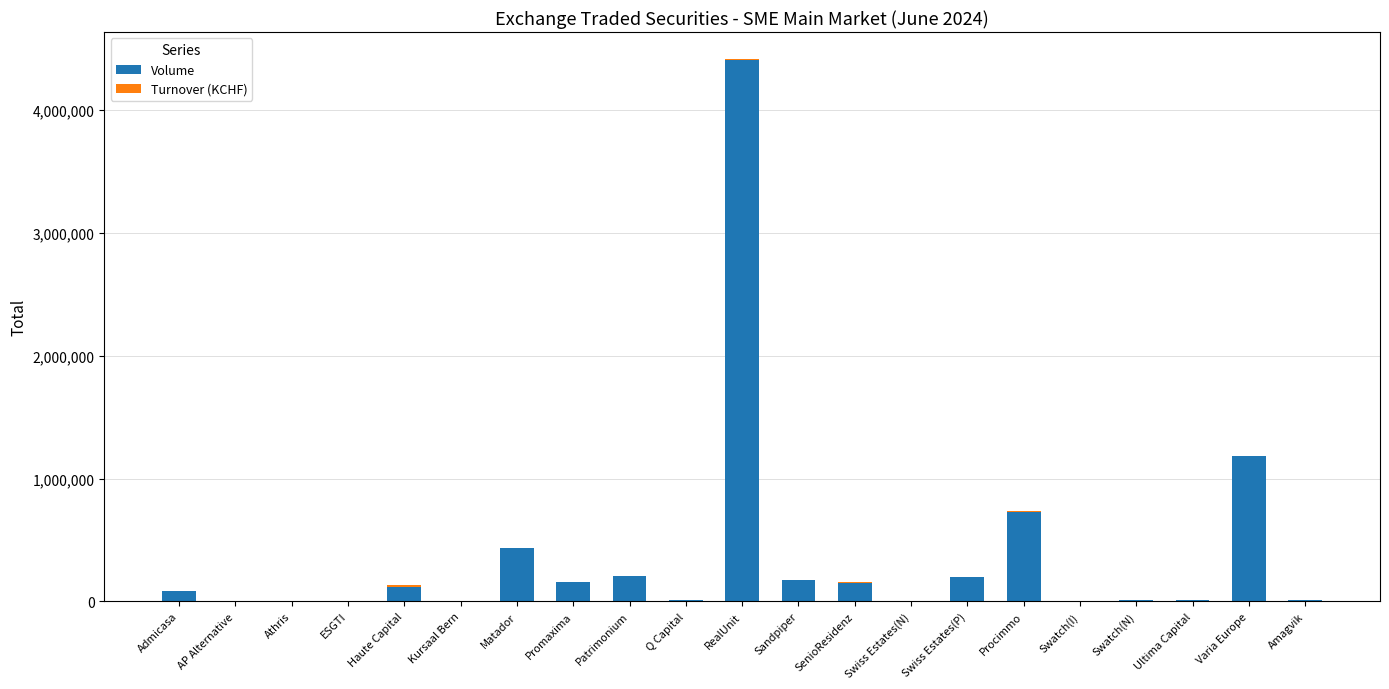

What is the highest value of the Volume series?

4411276